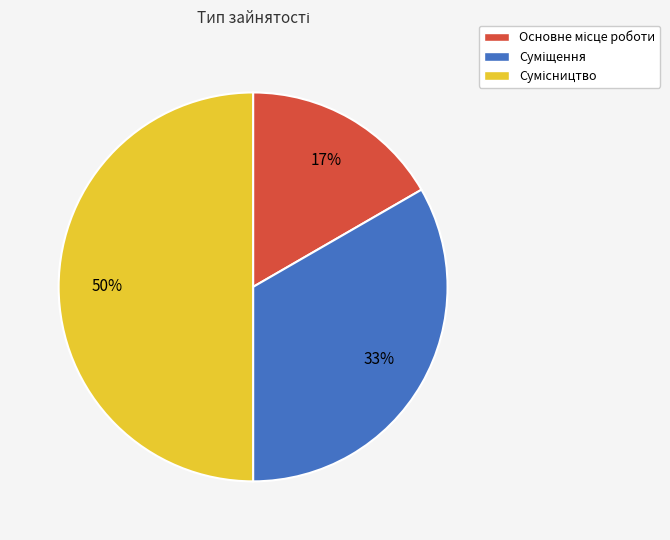

How many slices are in this pie chart?

3